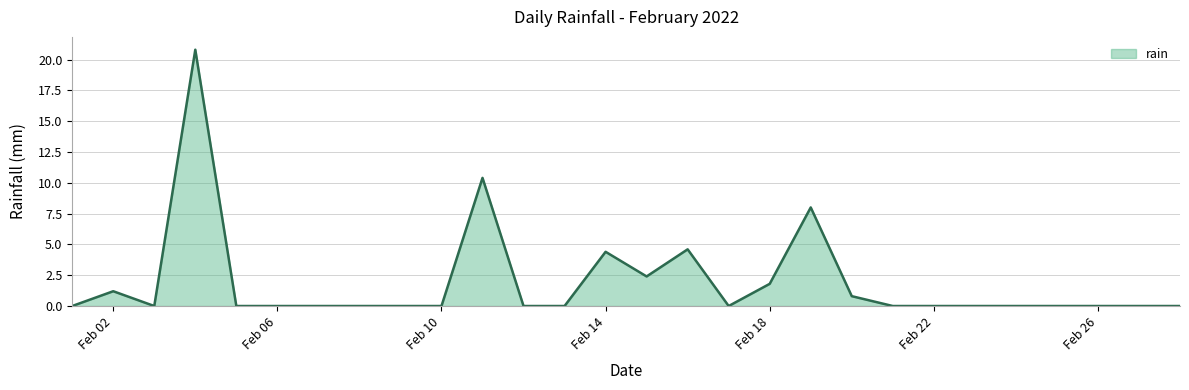

What is the maximum value shown in the chart?

20.8